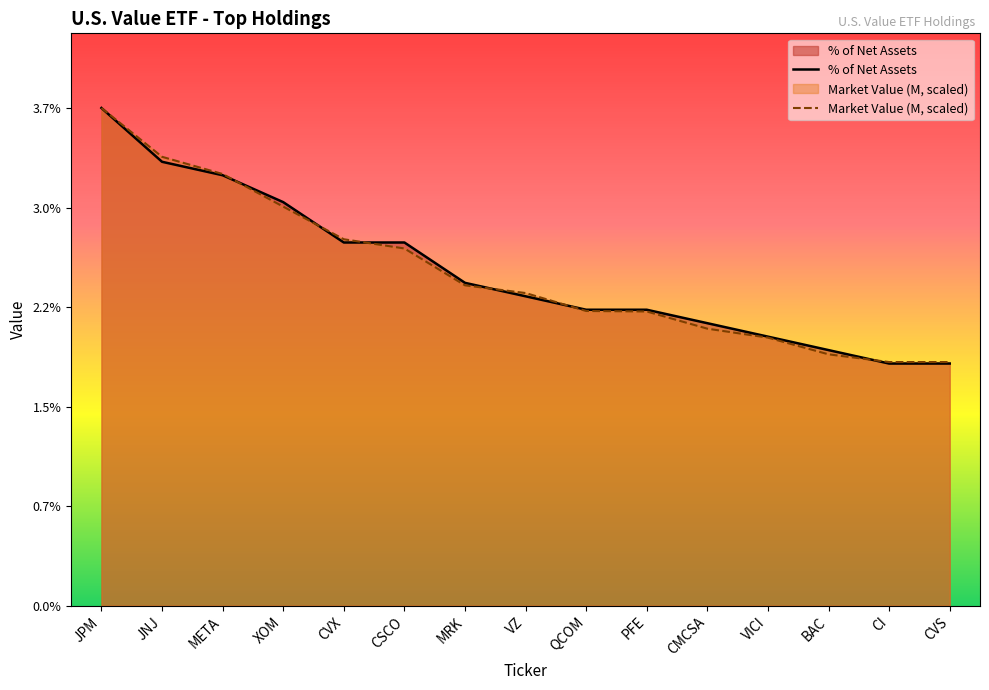

Is it true that Market Value (M) equals 3.0 at VICI?

False